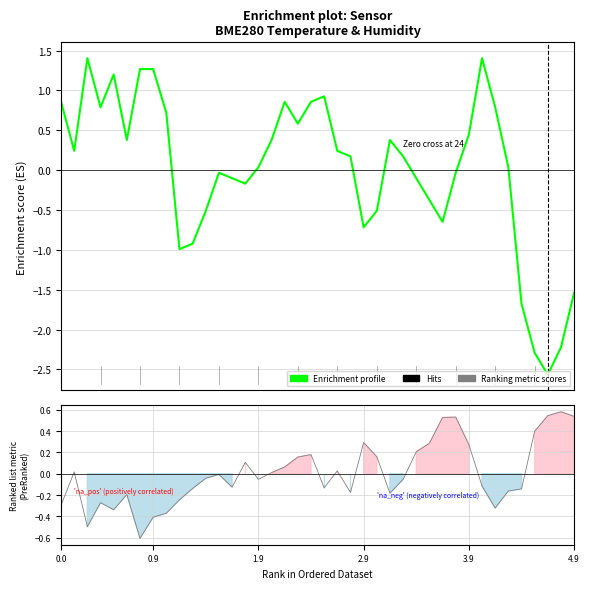

How many interior local valleys does the Enrichment profile series have?

9